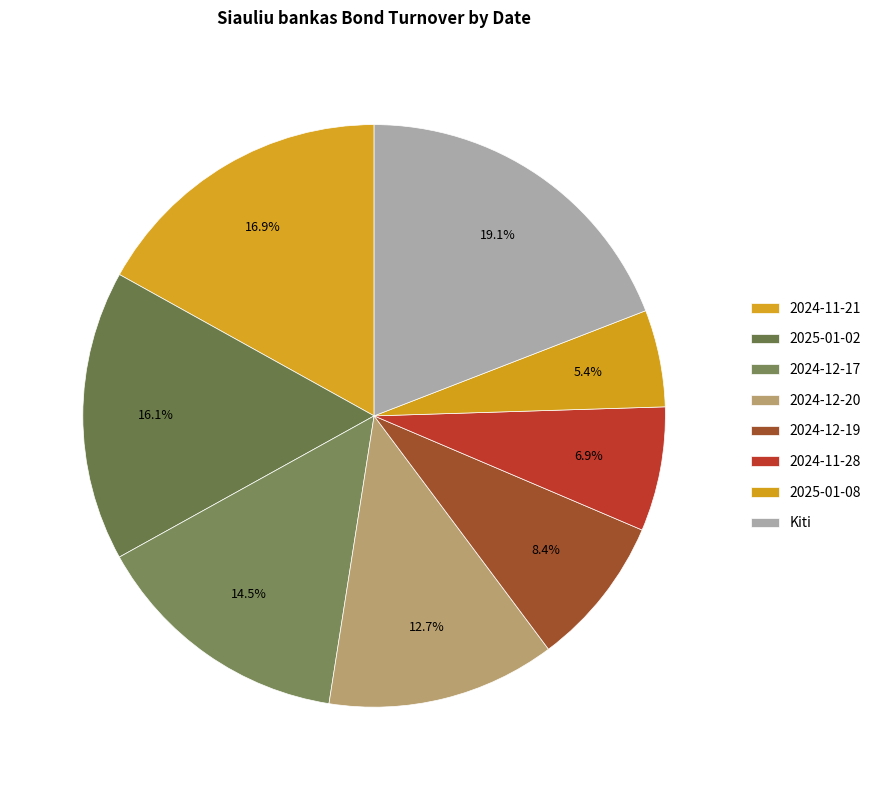

Is there any slice that represents more than half of the pie?

No